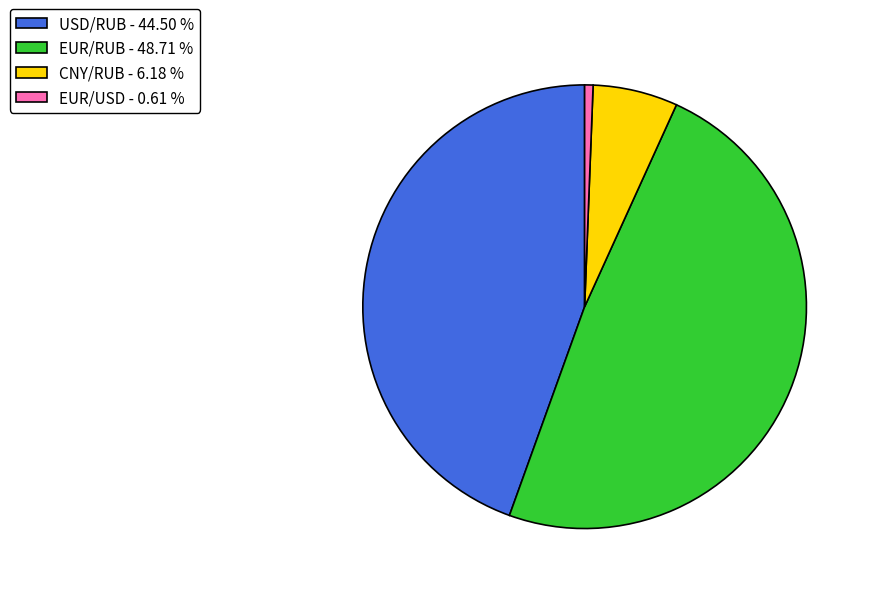

What is the largest slice in the pie chart?

EUR/RUB